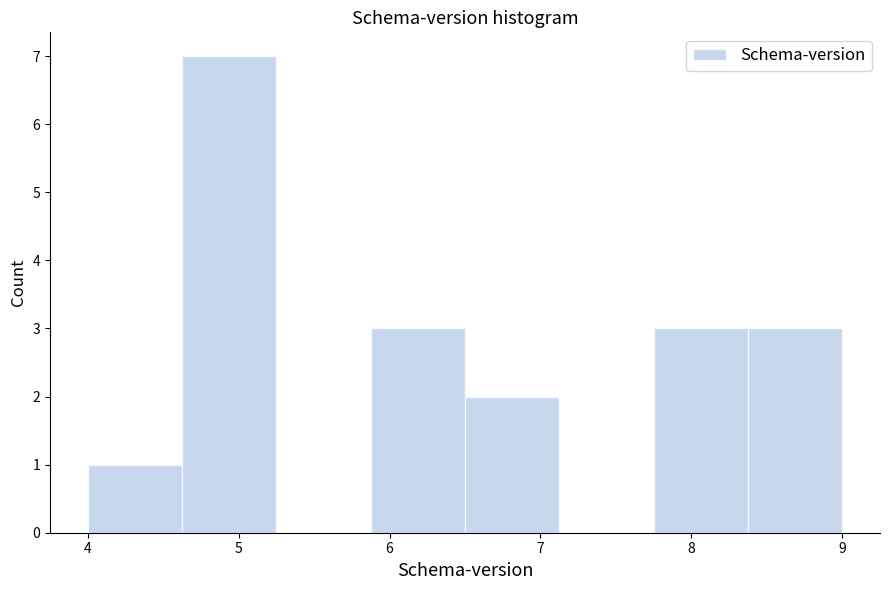

Reading left to right, transcribe this chart: for each bar, give the range it covers on the x-axis and its height. Neither the bar edges nor the heights are printed on the chart, so give them approximately, as read against the axes.

4.0 to 4.6: 1
4.6 to 5.3: 7
5.3 to 5.9: 0
5.9 to 6.5: 3
6.5 to 7.1: 2
7.1 to 7.8: 0
7.8 to 8.4: 3
8.4 to 9.0: 3